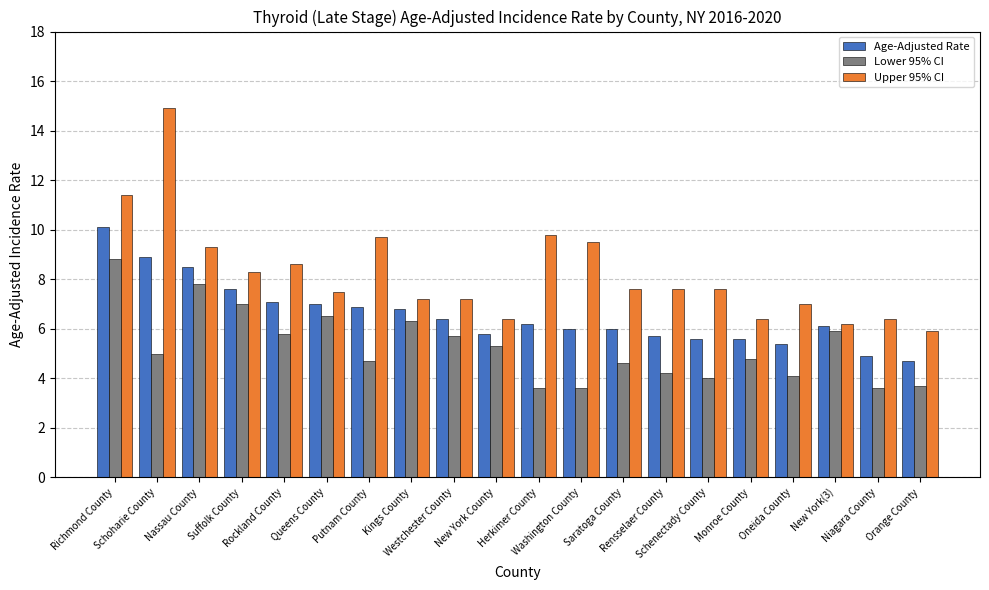

Which series has the widest spread of values?

Upper 95% CI